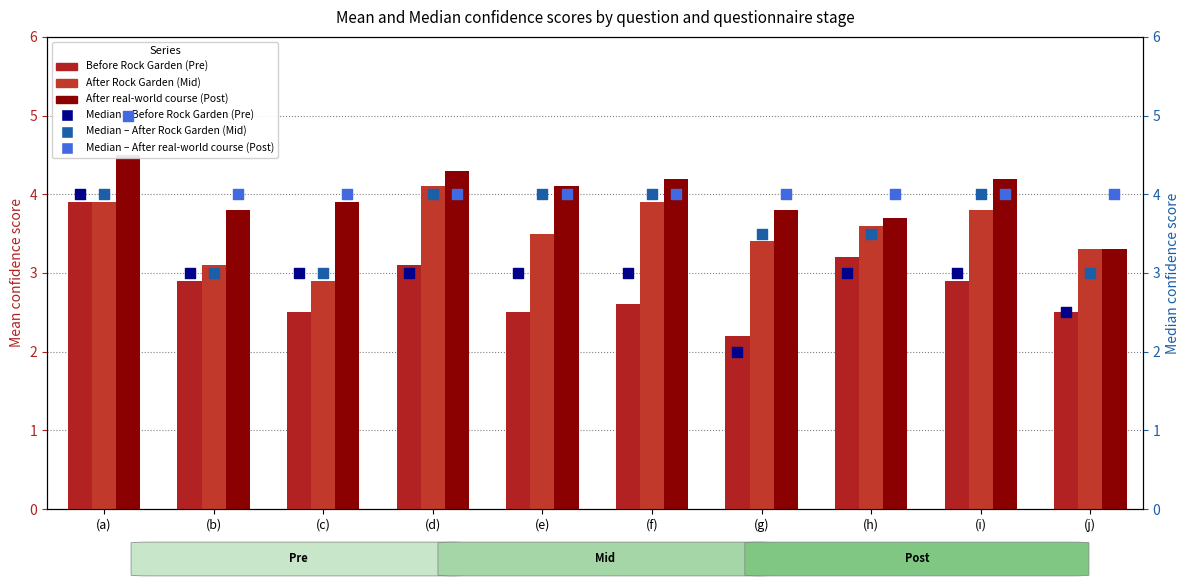

What are all the series names shown in the legend?

Before Rock Garden (Pre), After Rock Garden (Mid), After real-world course (Post), Median – Before Rock Garden (Pre), Median – After Rock Garden (Mid), Median – After real-world course (Post)